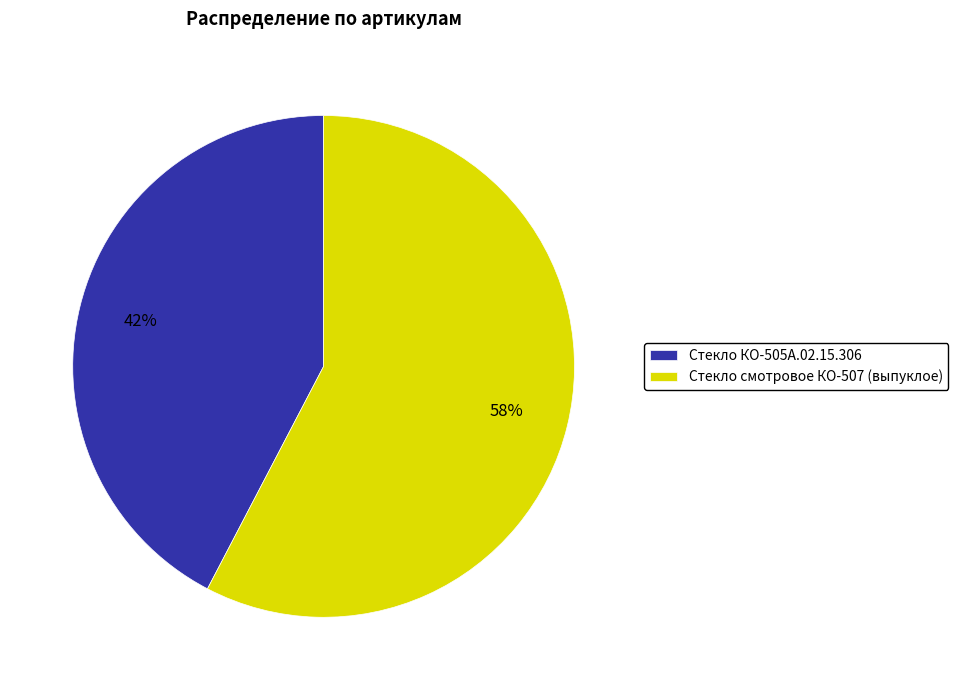

To the nearest percent, what is the average slice percentage?

50%